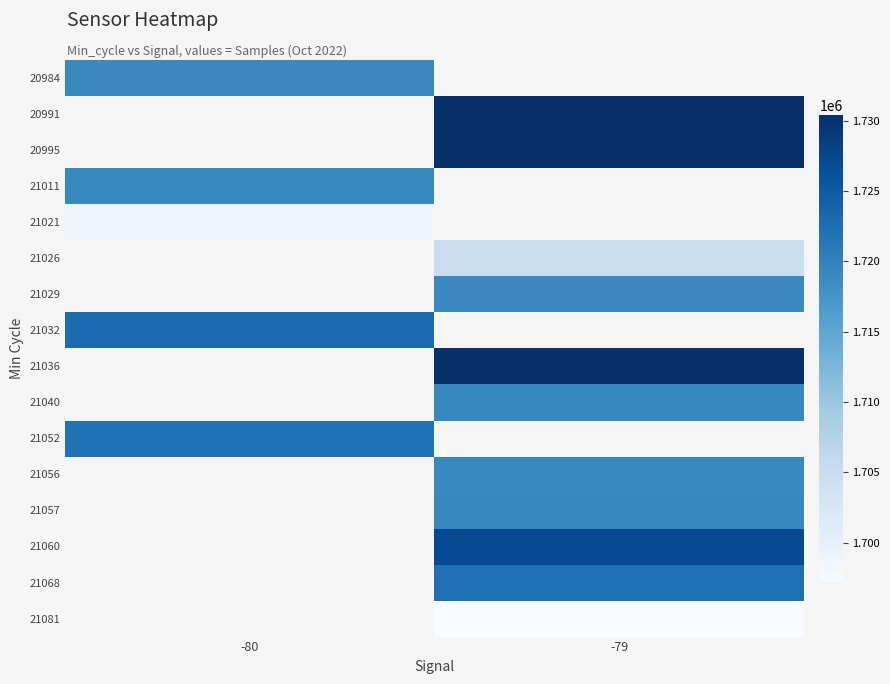

What is the smallest value displayed?

1697256.0